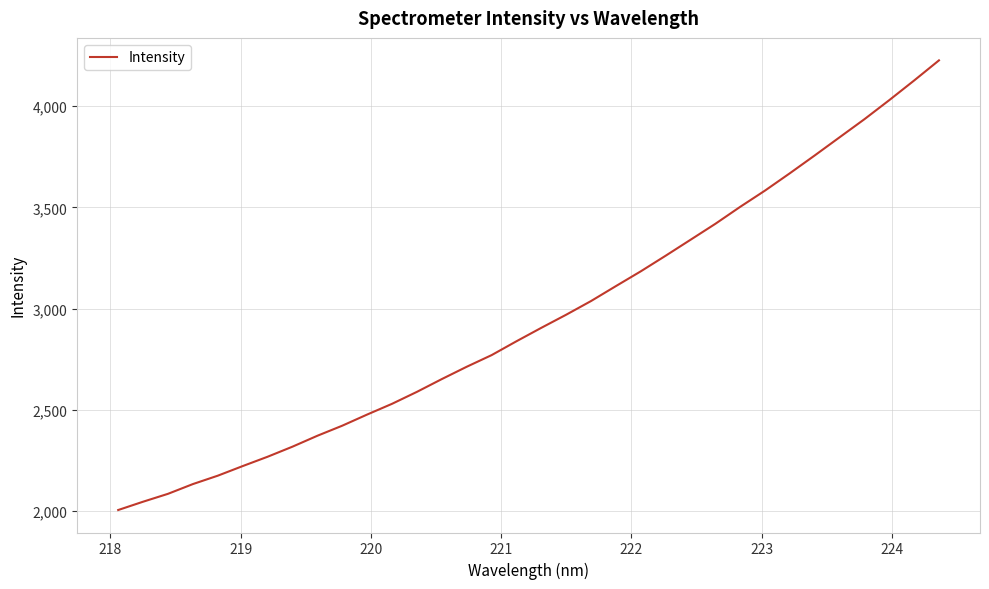

What is the difference between the maximum and minimum values?

2220.3